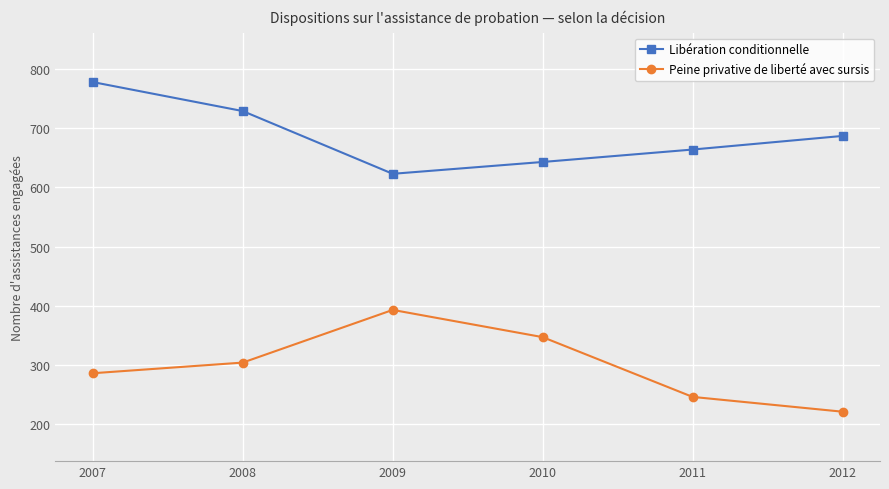

What is the sum of the Libération conditionnelle values at 2010 and 2007?

1421